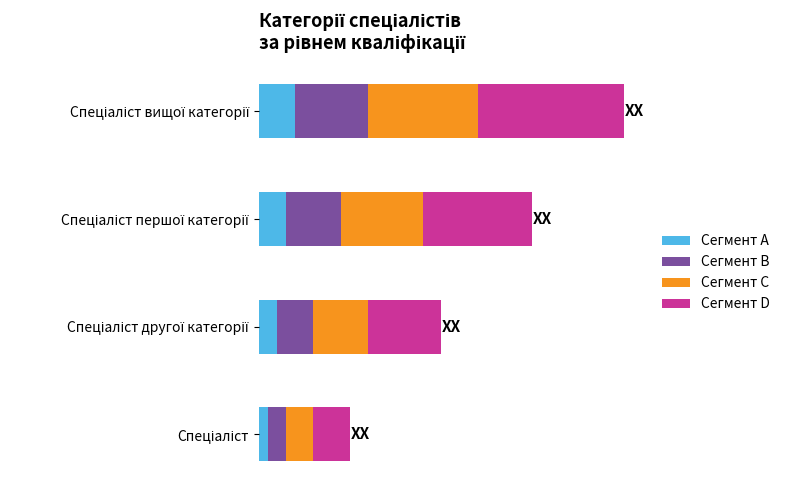

Reading left to right, list all the values displayed in this chart.

Сегмент A: 0.1	0.2	0.3	0.4
Сегмент B: 0.2	0.4	0.6	0.8
Сегмент C: 0.3	0.6	0.9	1.2
Сегмент D: 0.4	0.8	1.2	1.6